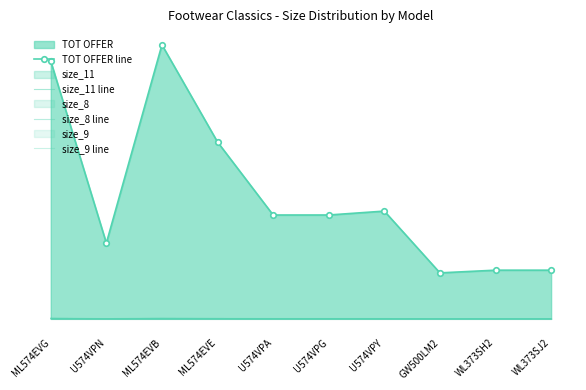

At which category is the sum across all series the highest?

ML574EVB